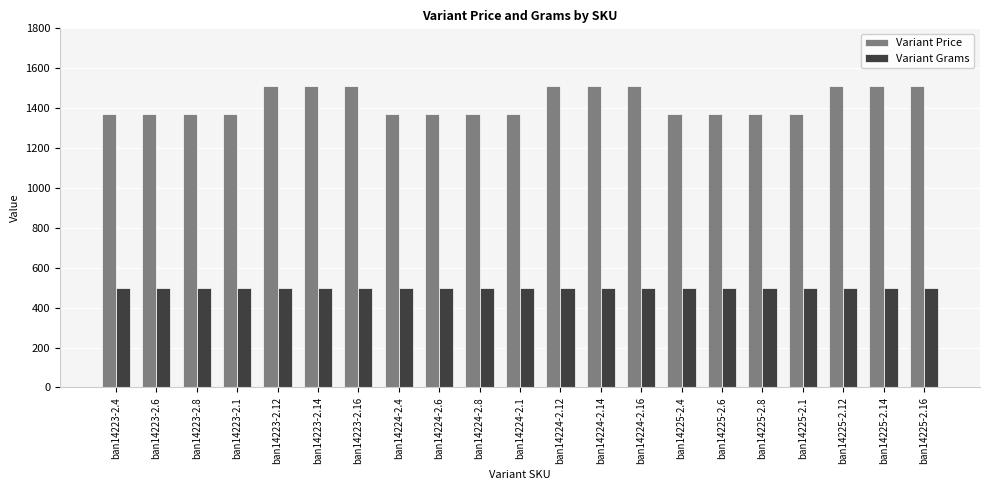

Read the Variant Grams value at ban14223-2.14.

500